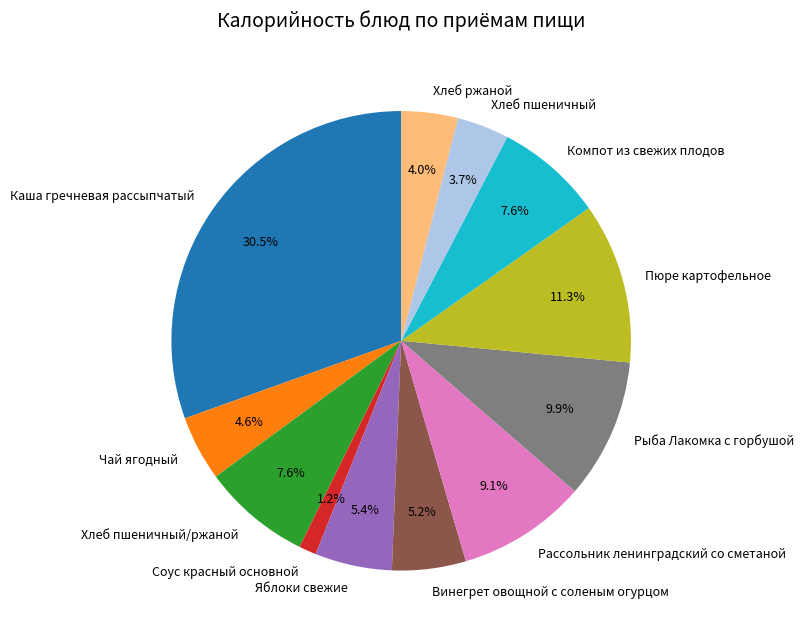

How many segments does this pie chart have?

12